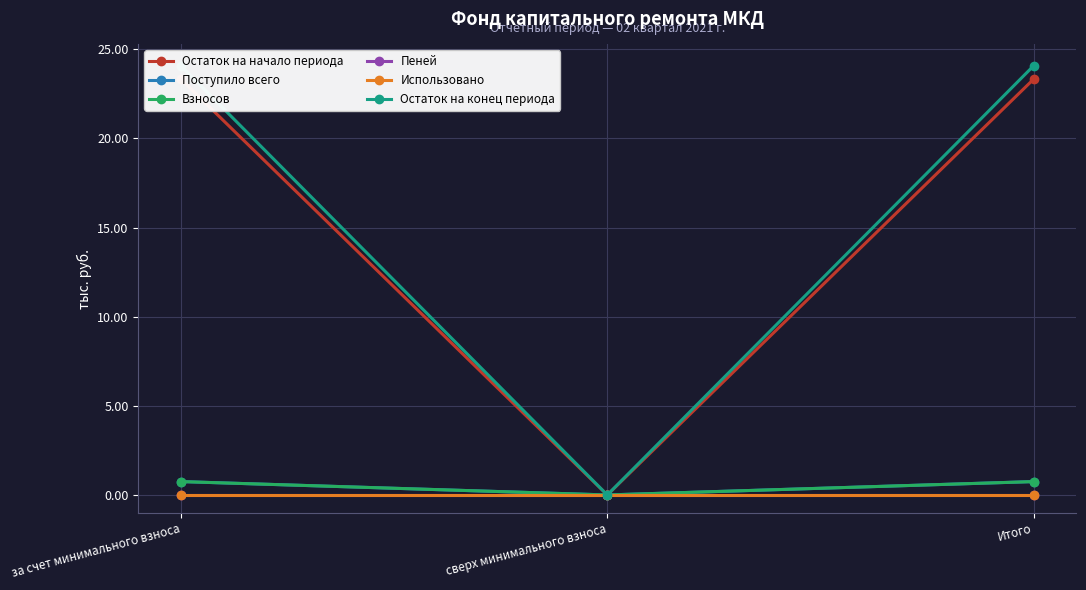

At which label does Взносов reach its minimum?

сверх минимального взноса